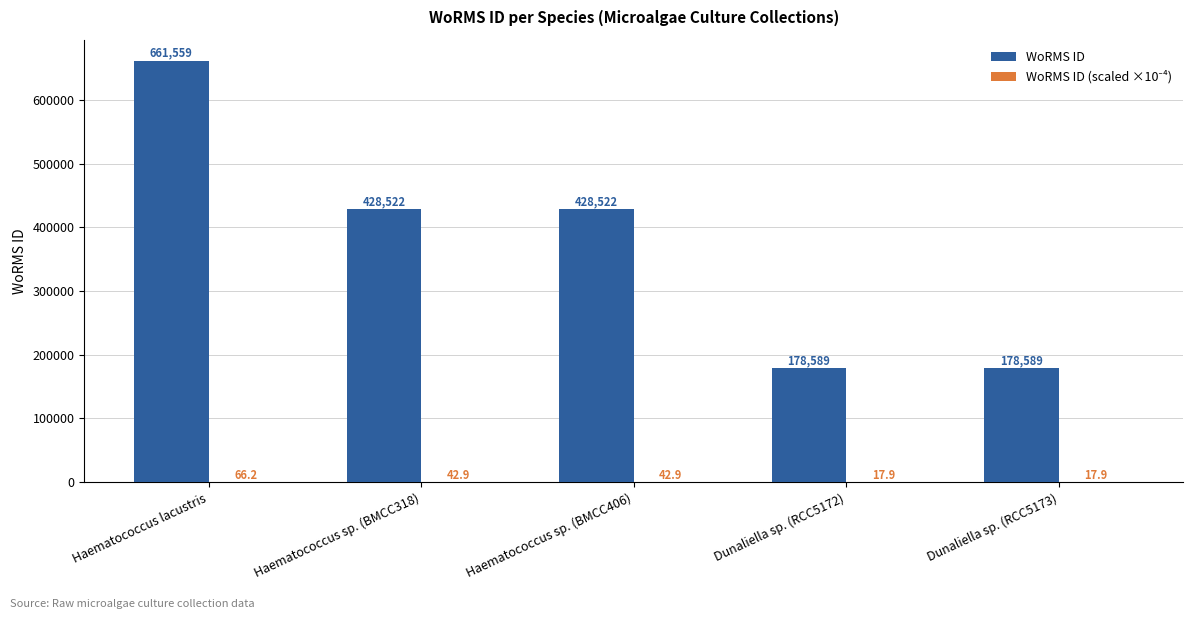

Which label corresponds to the largest value in the chart?

Haematococcus lacustris